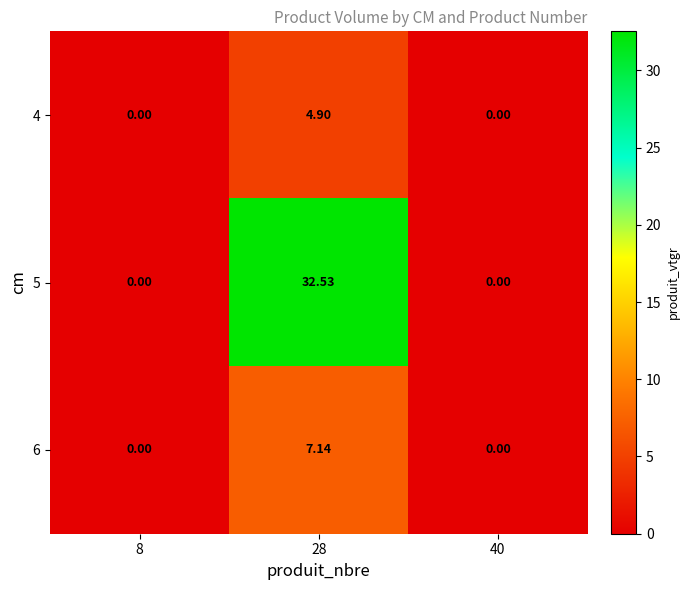

Reading left to right, transcribe all the data shown in this chart.

4: 8=0.0	28=4.9	40=0.0
5: 8=0.0	28=32.5	40=0.0
6: 8=0.0	28=7.1	40=0.0